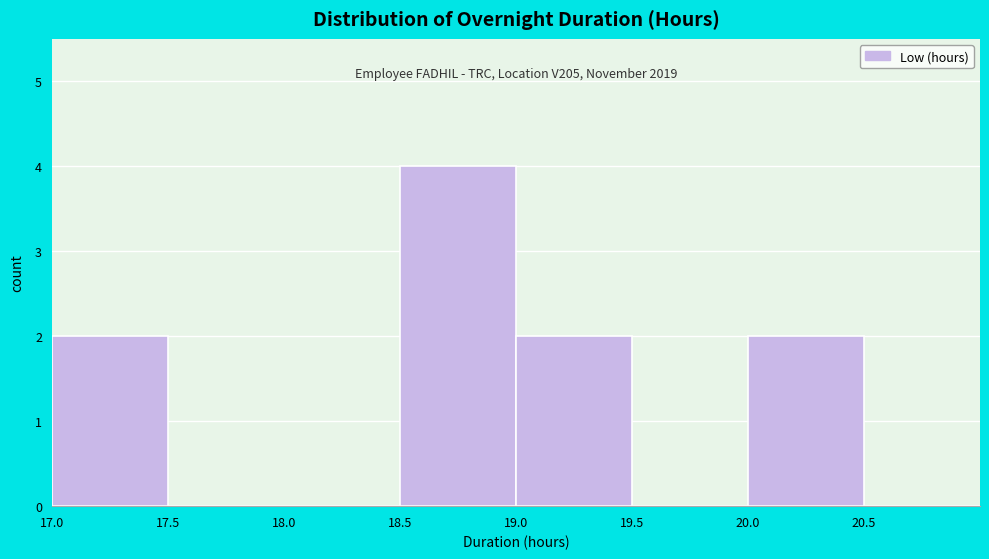

Which range on the x-axis has the tallest bar?

18.5 to 19.0